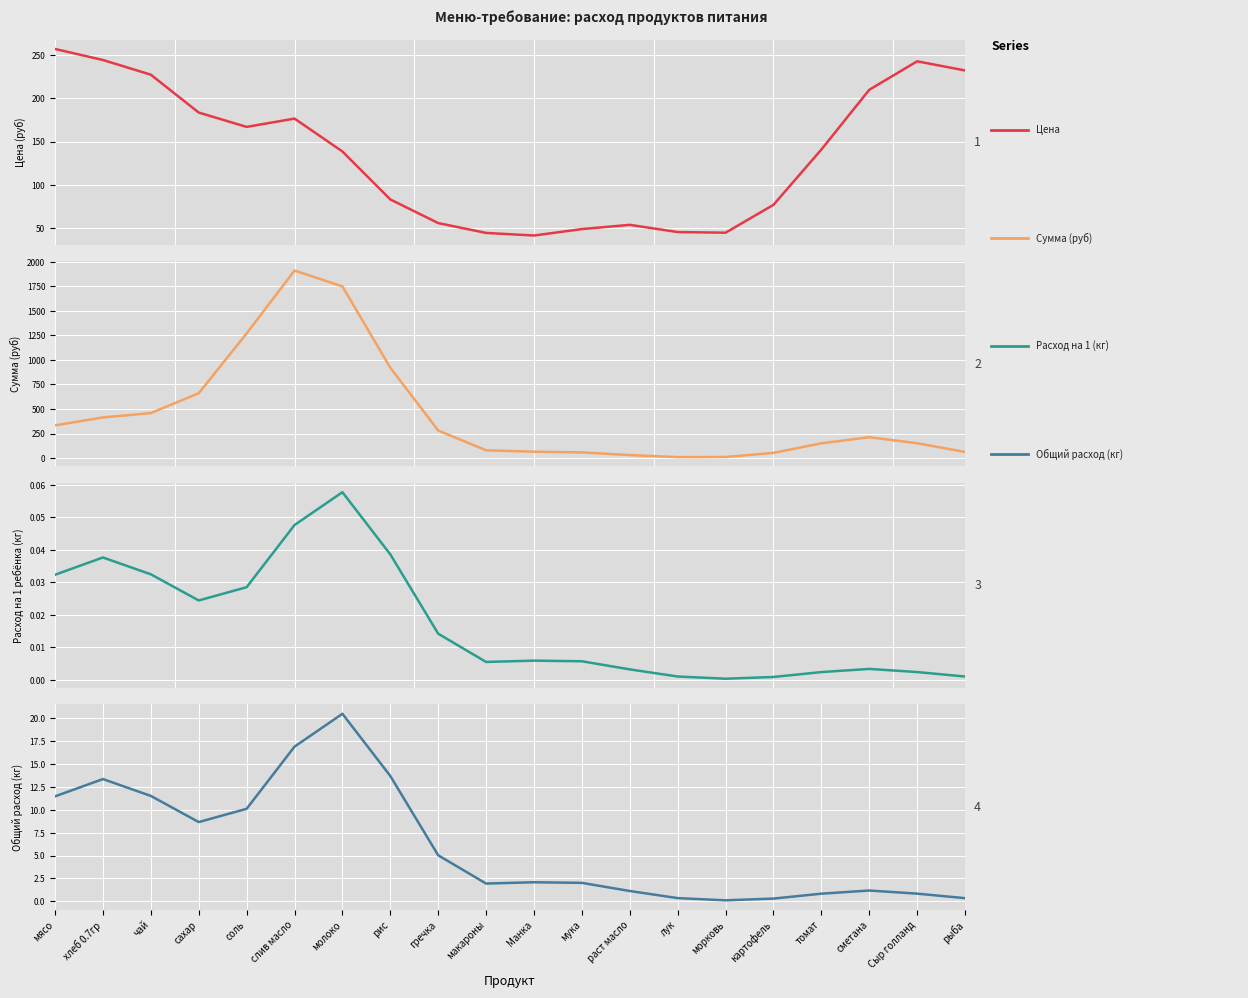

What is the difference between the maximum and minimum values in the Цена series?

216.2